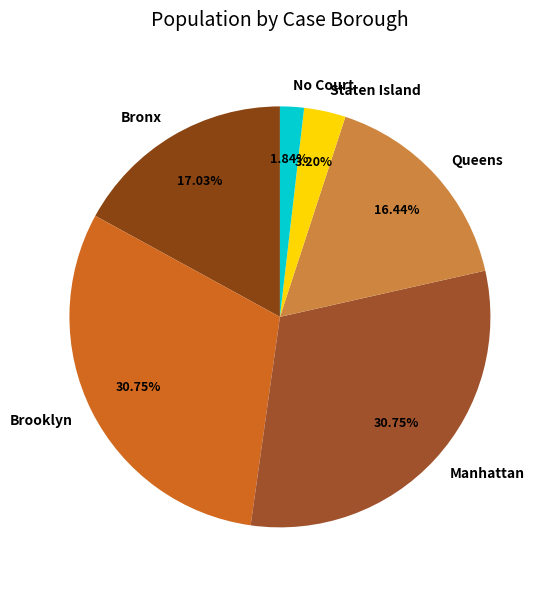

Which category has the smallest portion of the pie?

No Court